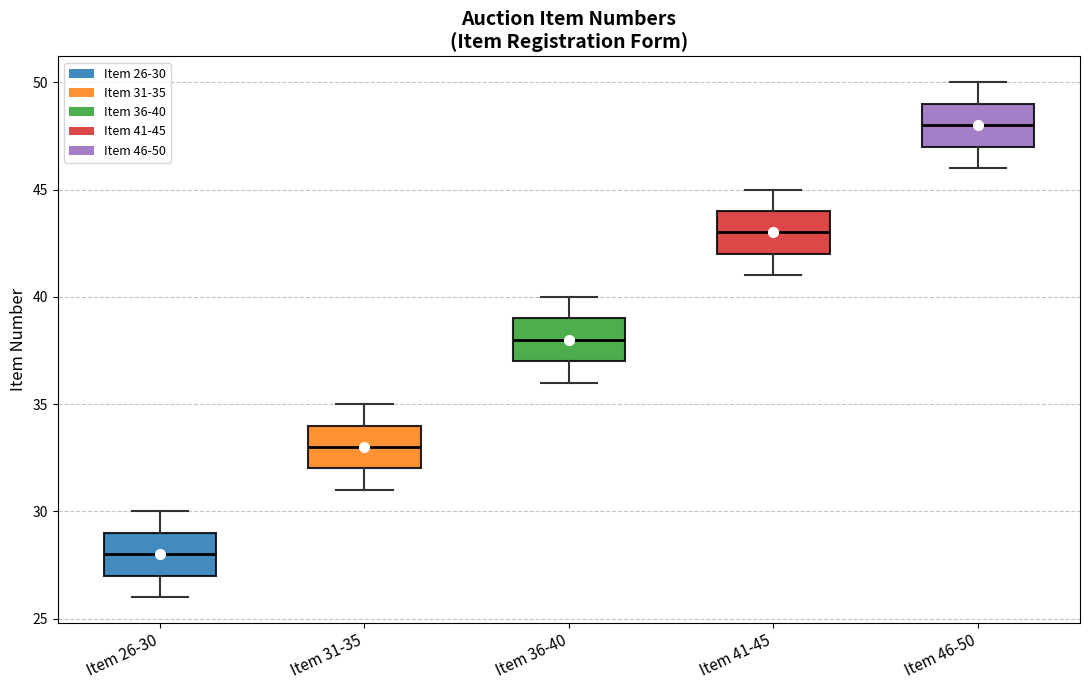

Where is the upper edge of the box for Item 31-35 on the y-axis? The values are not printed on the chart, so give them approximately, as read against the axis.

34